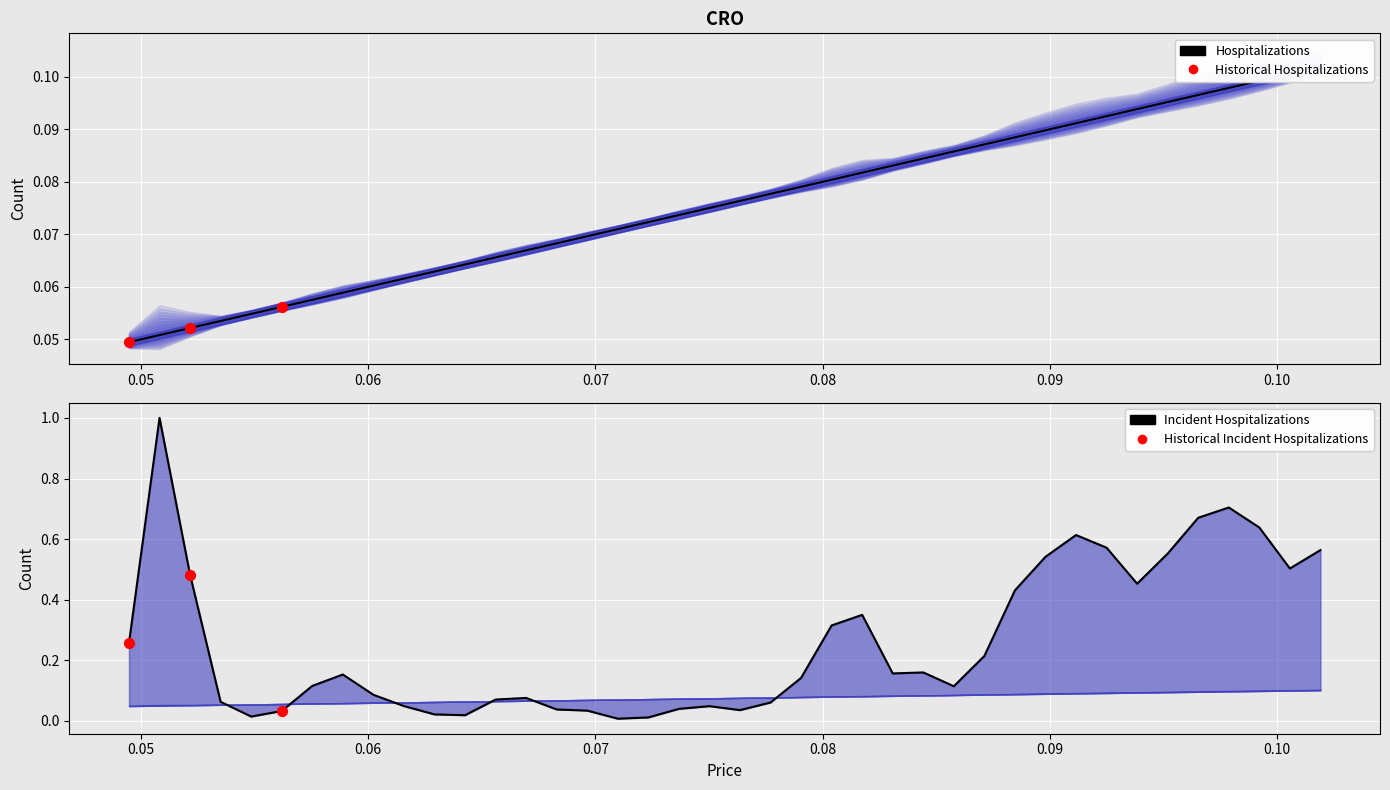

At how many categories does at least one series exceed 0?

40